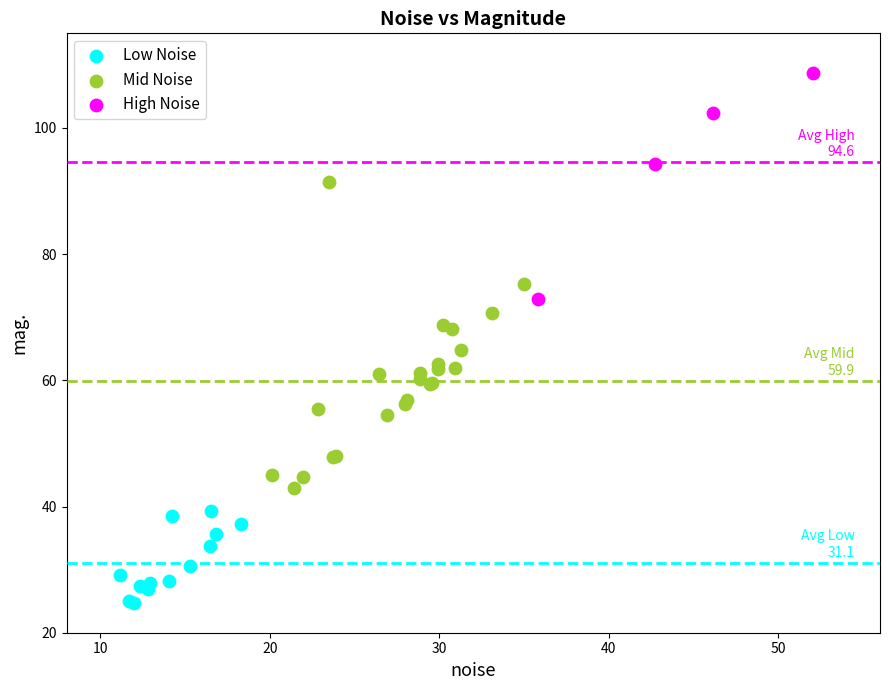

What are all the series names shown in the legend?

Low Noise, Mid Noise, High Noise